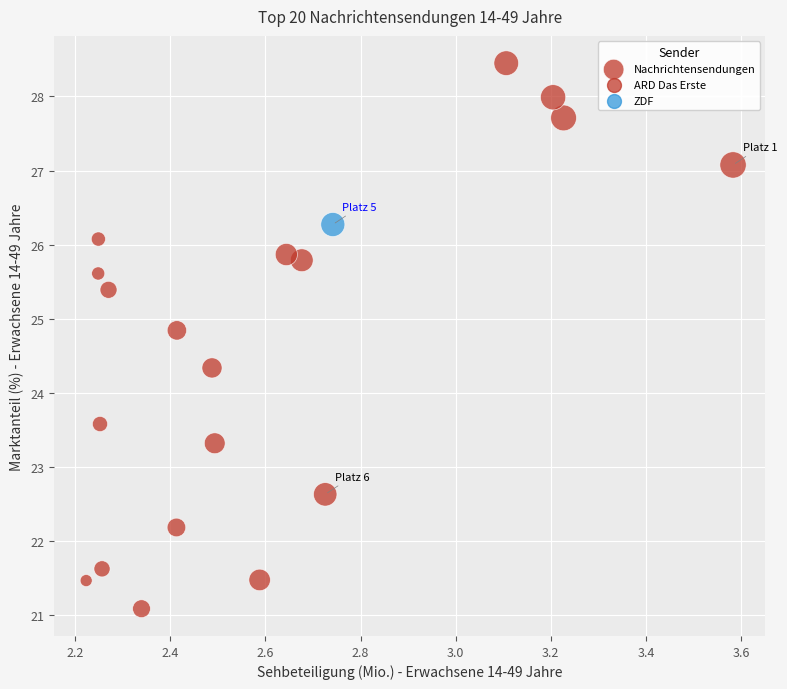

What Y value in the scatter plot is closest to 24?

24.3